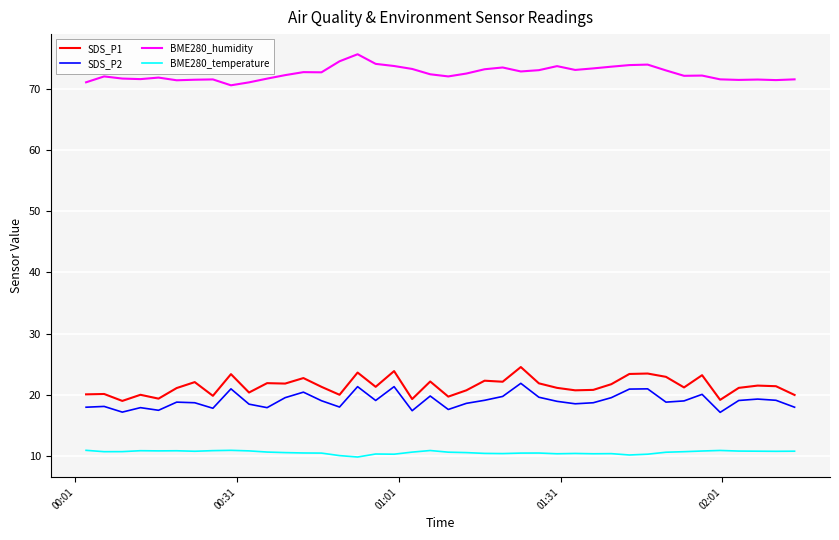

Which series has the largest total across all categories?

BME280_humidity